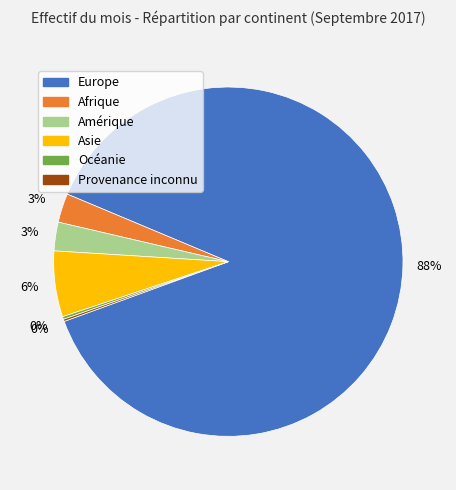

True or false: Afrique accounts for 3% of the total.

True